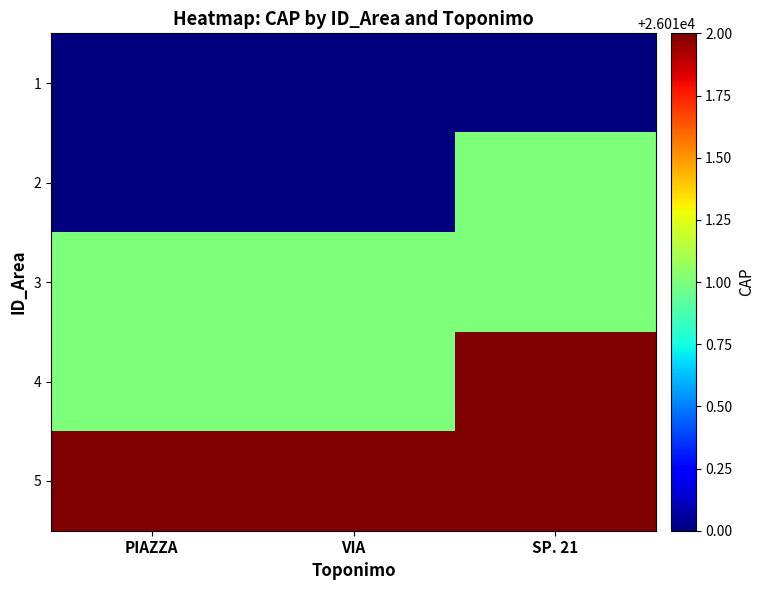

Which series has the widest spread of values?

2